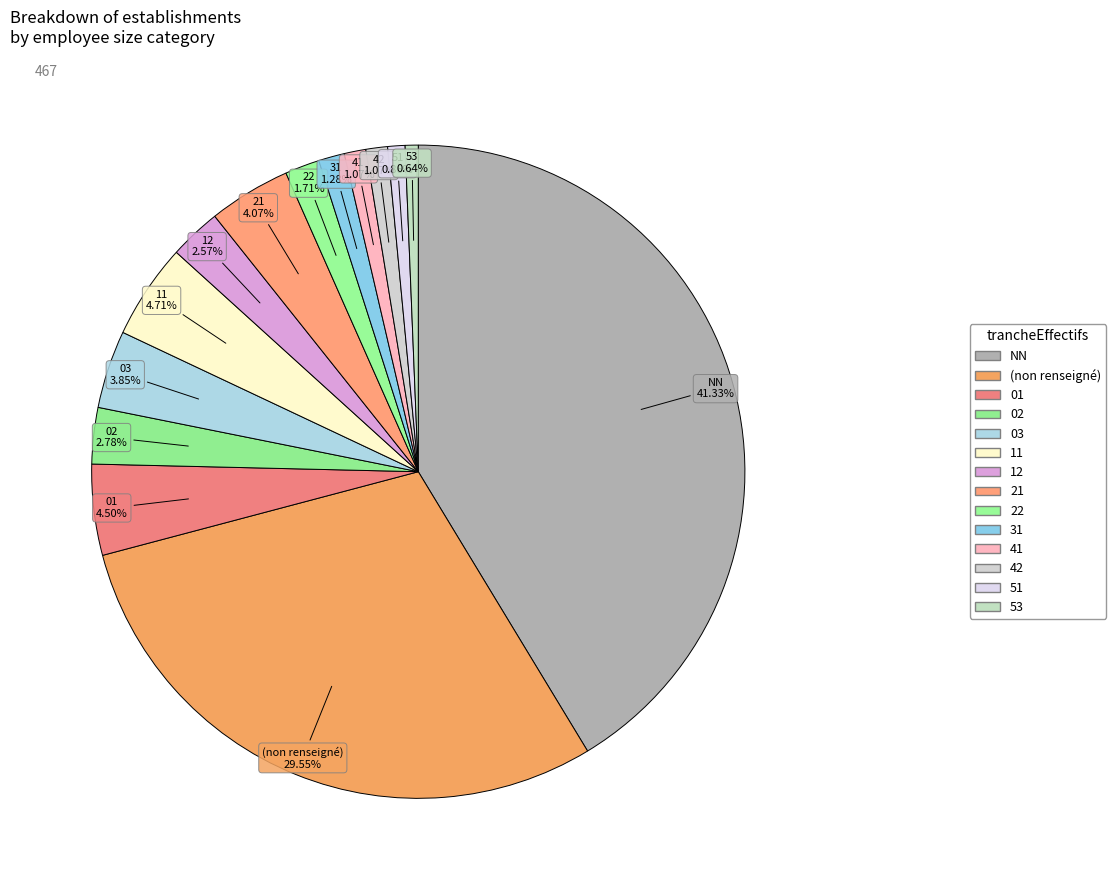

How many segments does this pie chart have?

14